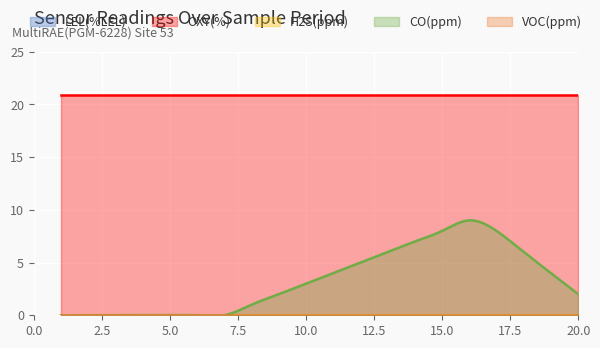

Is the value of OXY(%) at 10 greater than the value of LEL(%LEL) at 15?

Yes